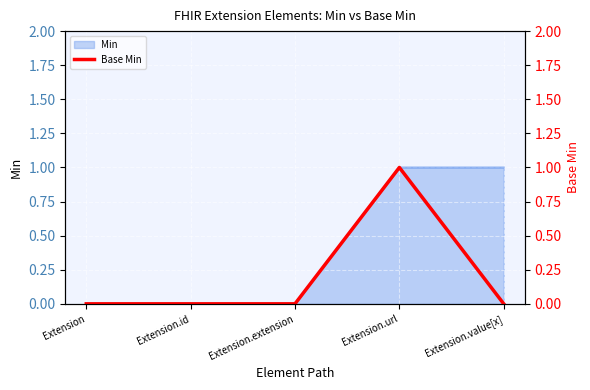

Which category has the highest value across all series?

Extension.url